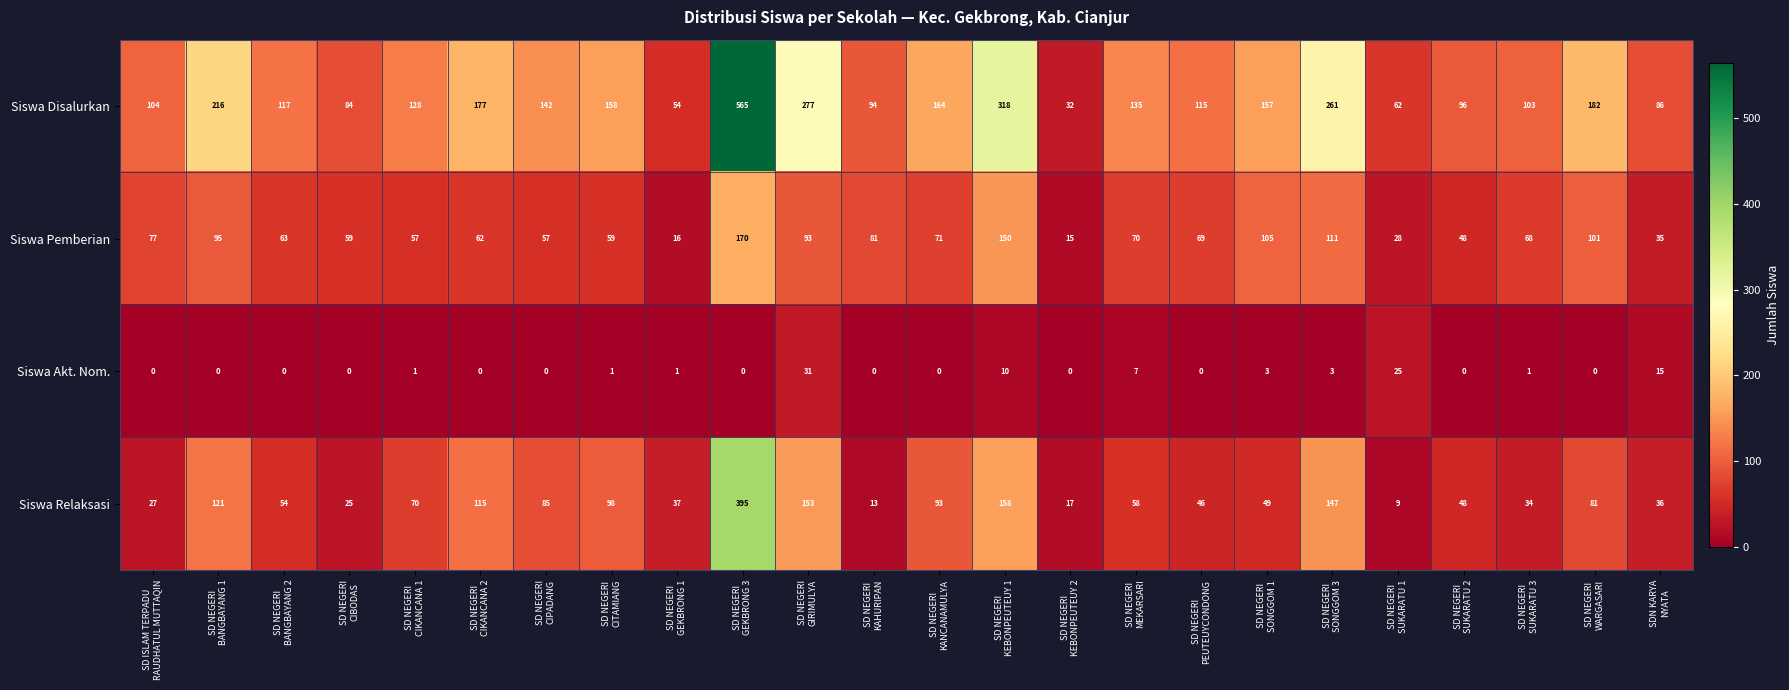

Rank the series by their maximum value, from highest to lowest.

Siswa Disalurkan, Siswa Relaksasi, Siswa Pemberian, Siswa Akt. Nom.